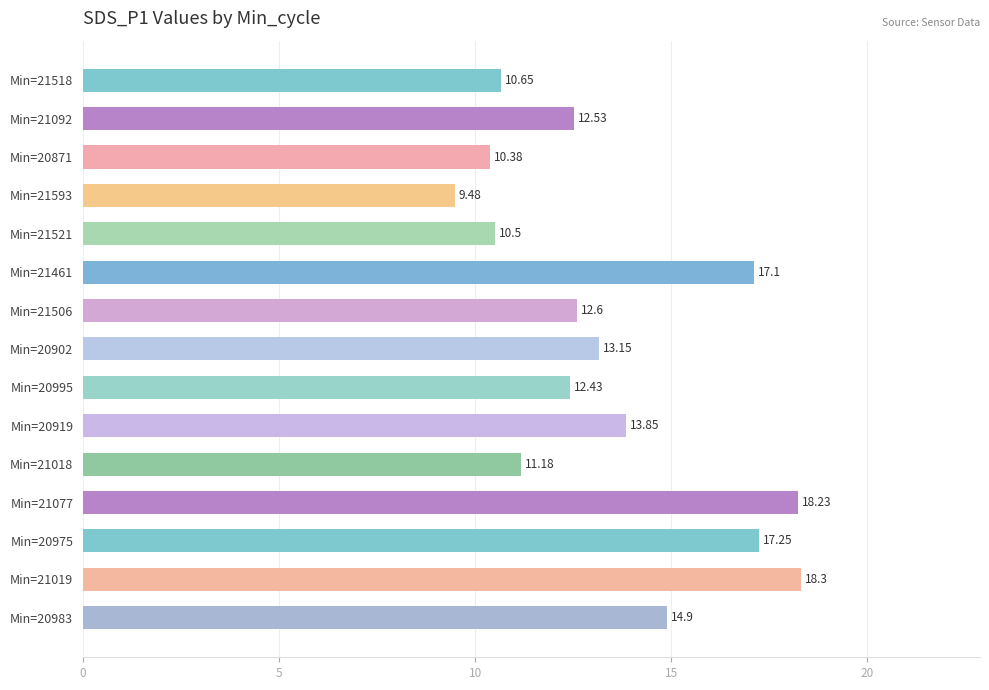

How many distinct data groups are displayed?

1